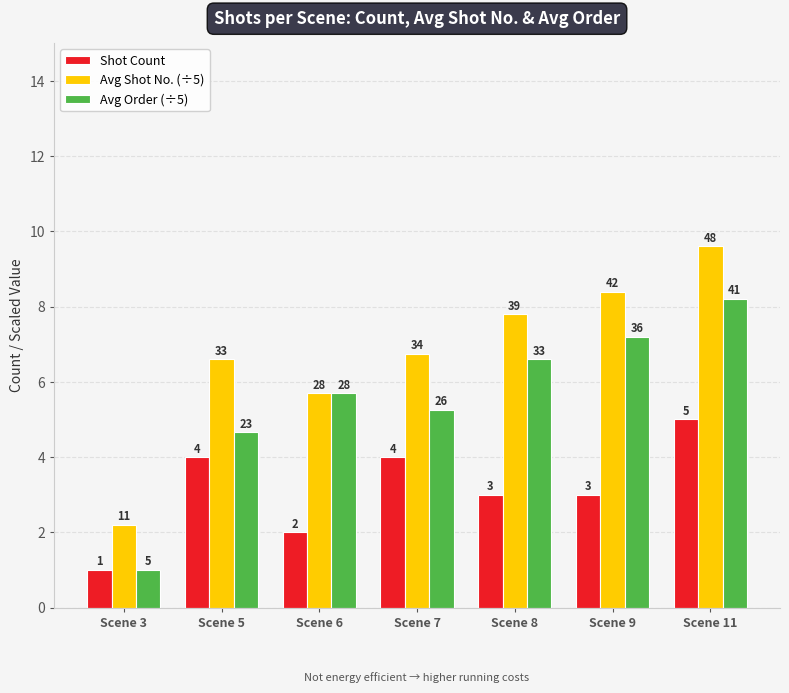

The value of Avg Order (÷5) at Scene 8 is 6.6. True or false?

True